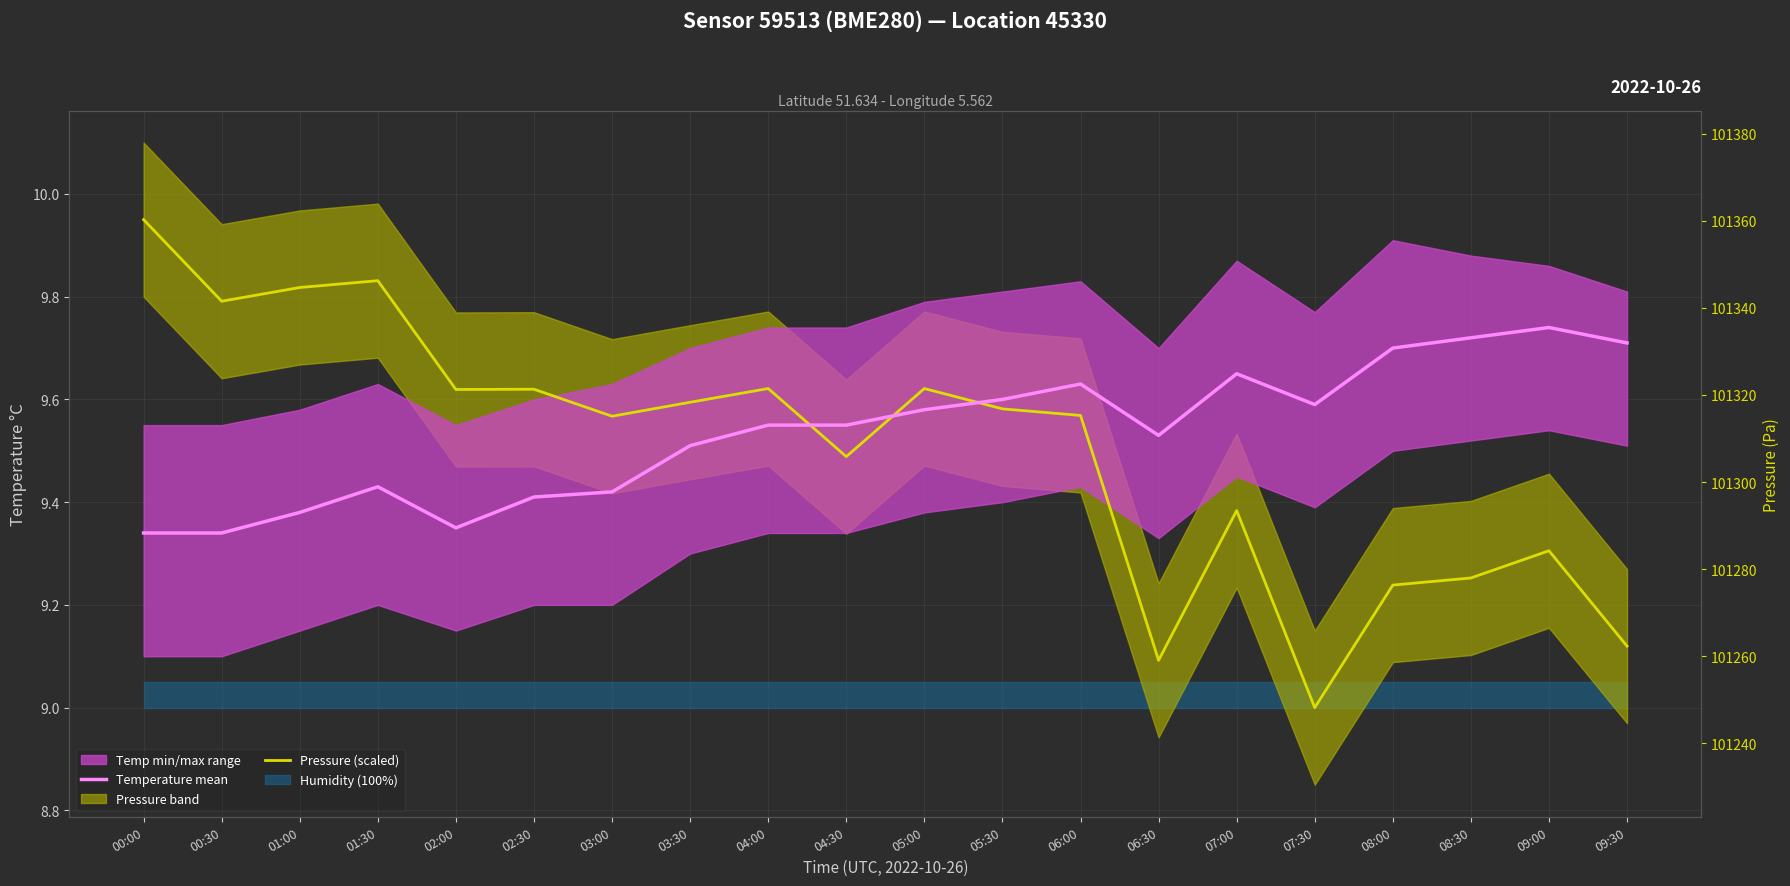

Is the value of Temperature mean at 09:00 greater than the value of Pressure (Pa) at 08:30?

No